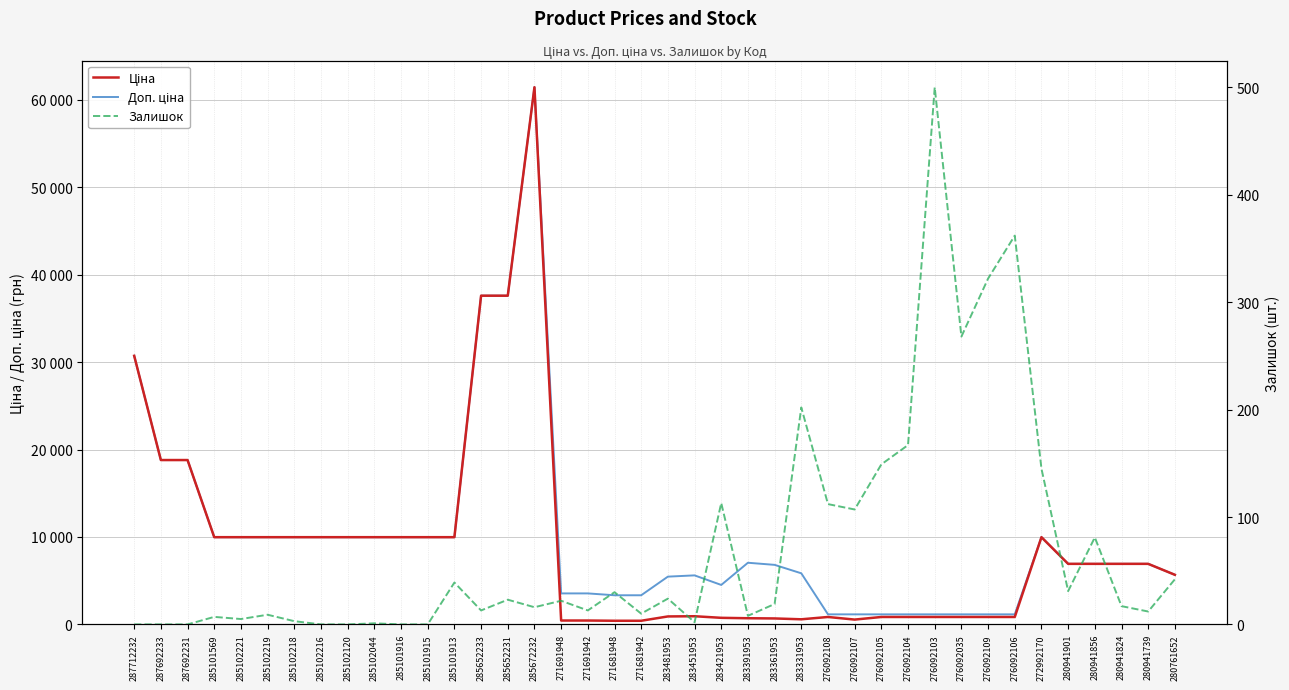

Reading left to right, transcribe all the data shown in this chart.

Ціна: 30717.1	18796.8	18796.8	9975.0	9975.0	9975.0	9975.0	9975.0	9975.0	9975.0	9975.0	9975.0	9975.0	37593.6	37593.6	61434.3	443.1	443.1	416.6	416.6	910.4	934.5	752.2	705.1	681.0	584.4	848.4	551.5	848.4	848.4	848.4	848.4	848.4	848.4	9975.0	6925.7	6925.7	6925.7	6925.7	5673.8
Доп. ціна: 30717.1	18796.8	18796.8	9975.0	9975.0	9975.0	9975.0	9975.0	9975.0	9975.0	9975.0	9975.0	9975.0	37593.6	37593.6	61434.3	3545.0	3545.0	3332.5	3332.5	5462.3	5607.2	4513.3	7051.3	6809.8	5843.9	1149.7	1149.7	1149.7	1149.7	1149.7	1149.7	1149.7	1149.7	9975.0	6925.7	6925.7	6925.7	6925.7	5673.8
Залишок: 0.0	0.0	0.0	7.0	5.0	9.0	3.0	0.0	0.0	1.0	0.0	0.0	39.0	13.0	23.0	16.0	22.0	13.0	30.0	10.0	24.0	2.0	113.0	8.0	19.0	202.0	112.0	107.0	149.0	167.0	500.0	268.0	322.0	362.0	145.0	31.0	81.0	17.0	12.0	42.0